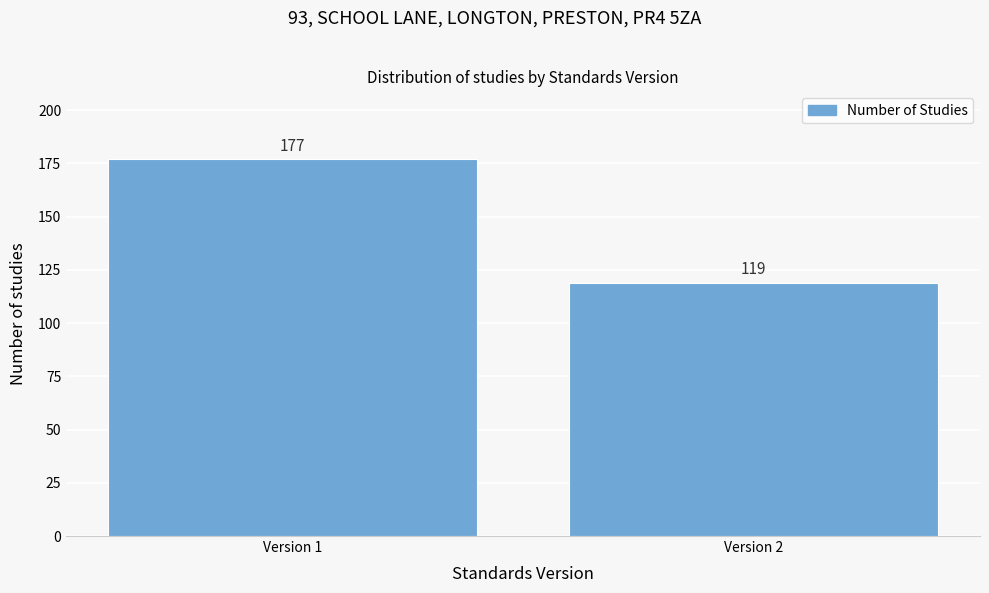

Reading left to right, transcribe all the data shown in this chart.

177	119